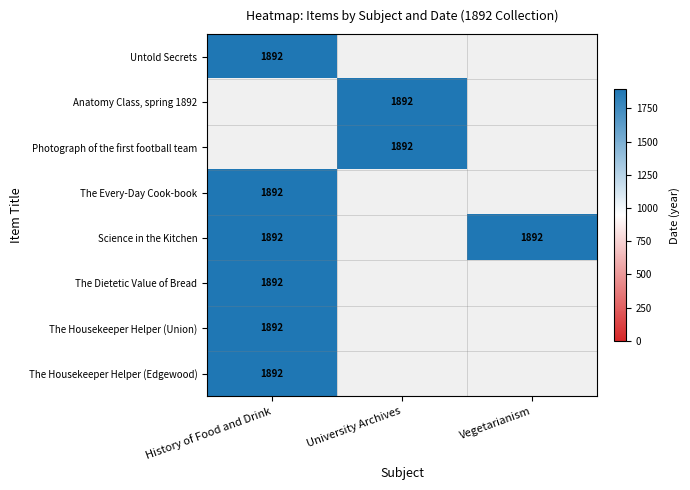

Reading left to right, transcribe all the data shown in this chart.

Untold Secrets: 1892	0	0
Anatomy Class, spring 1892: 0	1892	0
Photograph of the first football team: 0	1892	0
The Every-Day Cook-book: 1892	0	0
Science in the Kitchen: 1892	0	1892
The Dietetic Value of Bread: 1892	0	0
The Housekeeper Helper (Union): 1892	0	0
The Housekeeper Helper (Edgewood): 1892	0	0